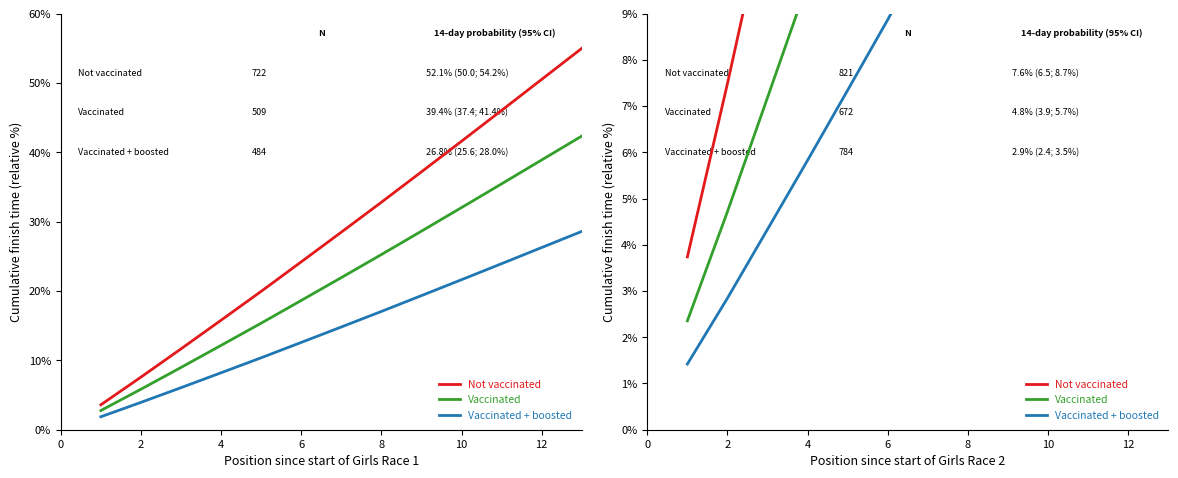

True or false: Not vaccinated and Vaccinated + boosted intersect in this chart.

False